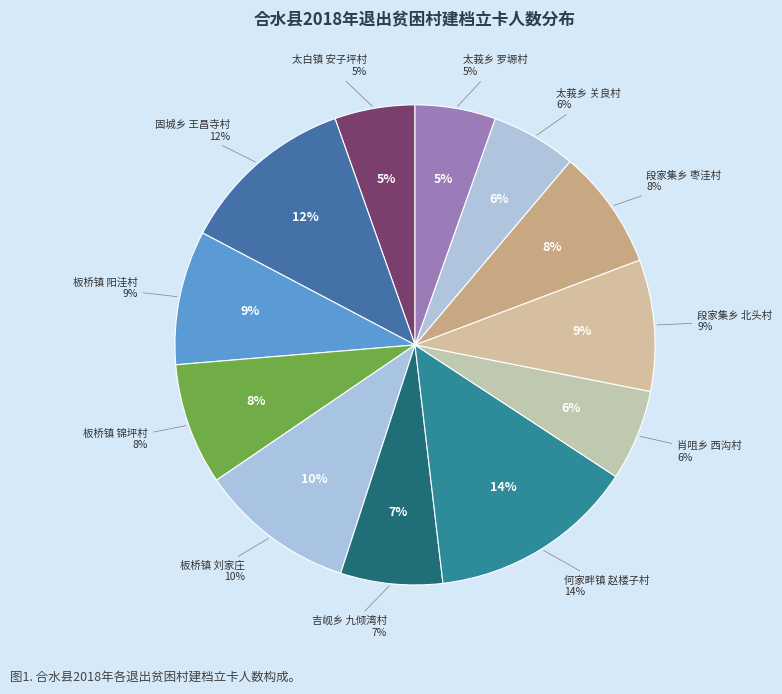

Which slice is the smallest?

太白镇
安子坪村